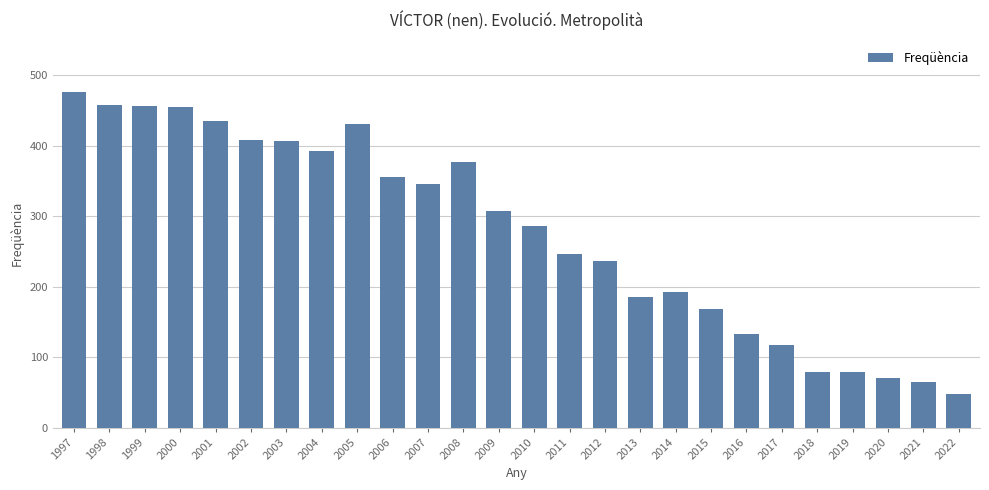

True or false: the data shows 34 at 2019.

False